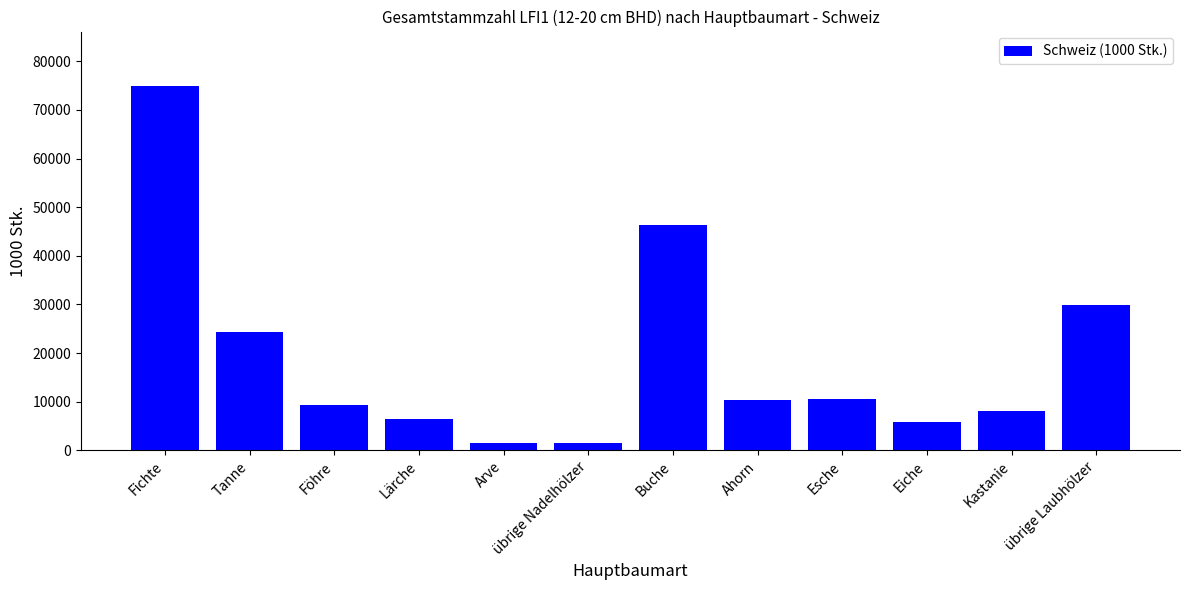

The value at Buche is 46403. True or false?

True